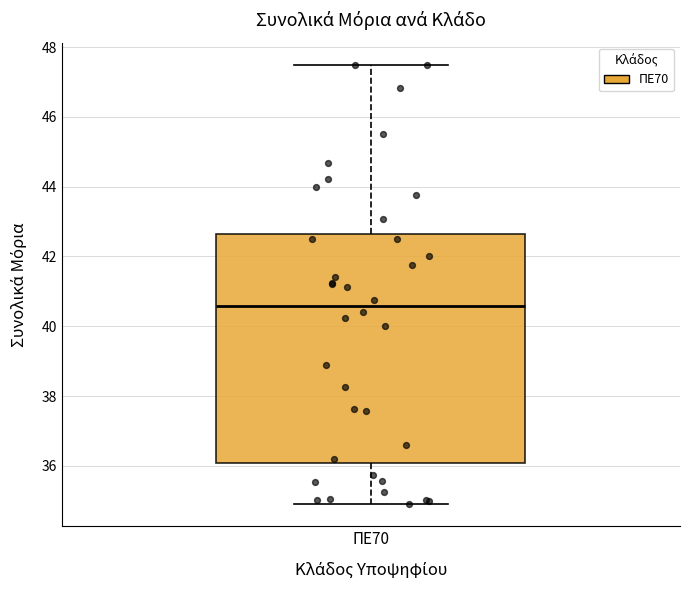

Where does the lower whisker of the box for ΠΕ70 end on the y-axis? The values are not printed on the chart, so give them approximately, as read against the axis.

35.0